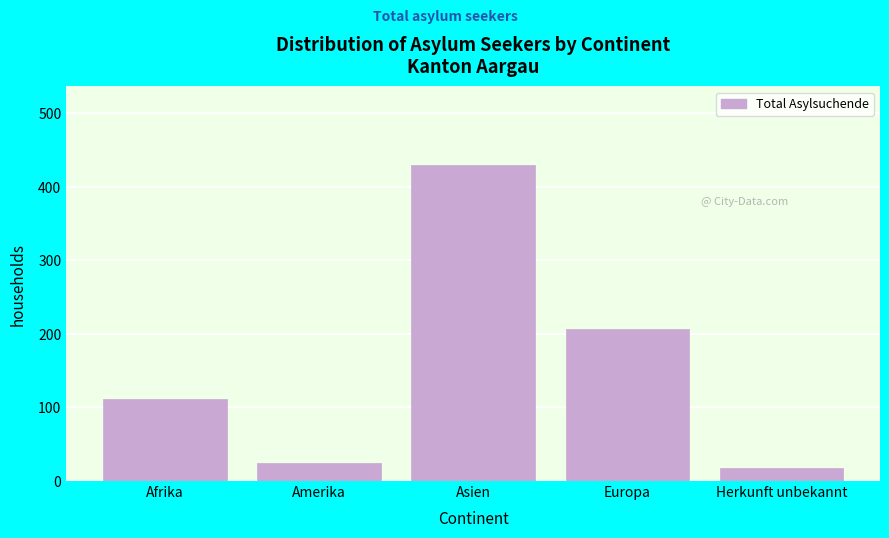

Reading right to left, transcribe all the data shown in this chart.

18	206	429	25	112